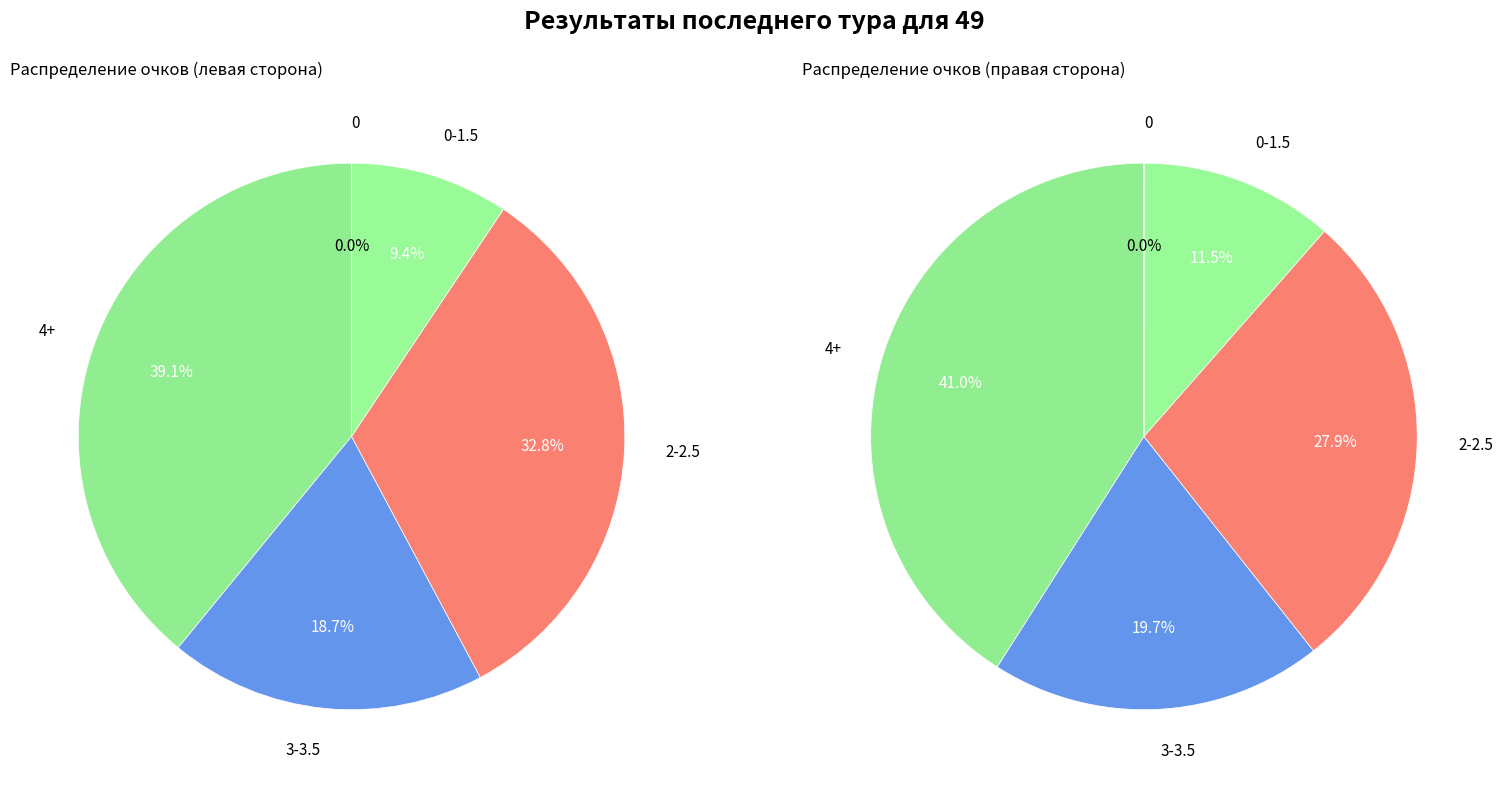

Does any single category account for the majority?

No